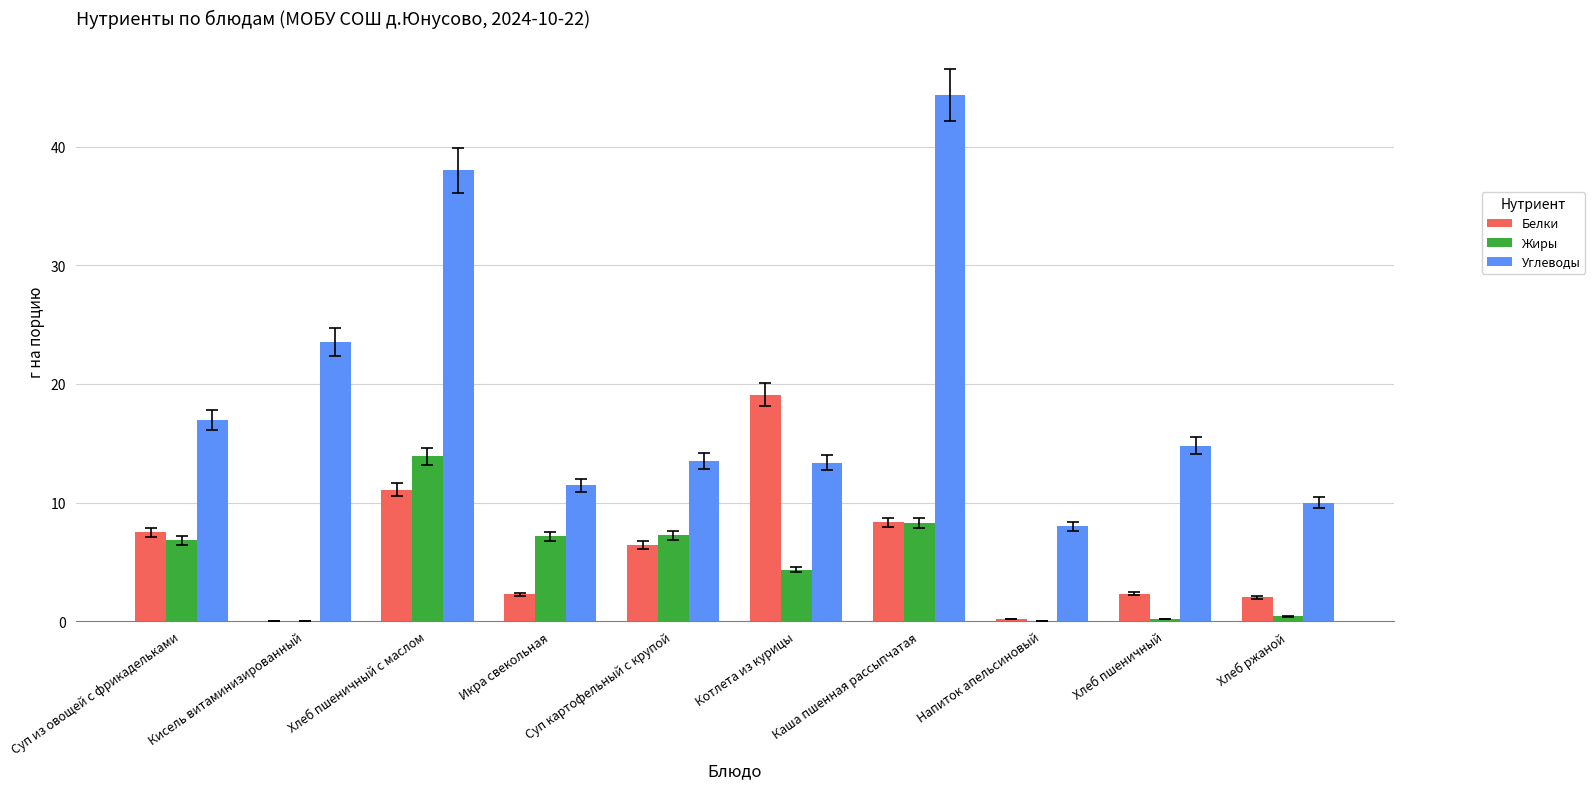

What is the sum of all Белки values?

59.1